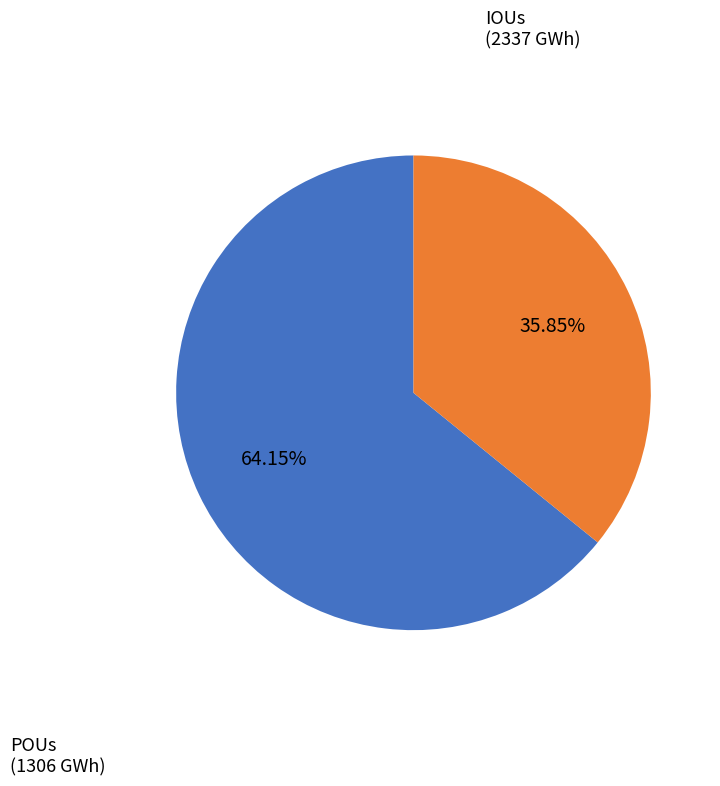

Is there any slice that represents more than half of the pie?

Yes